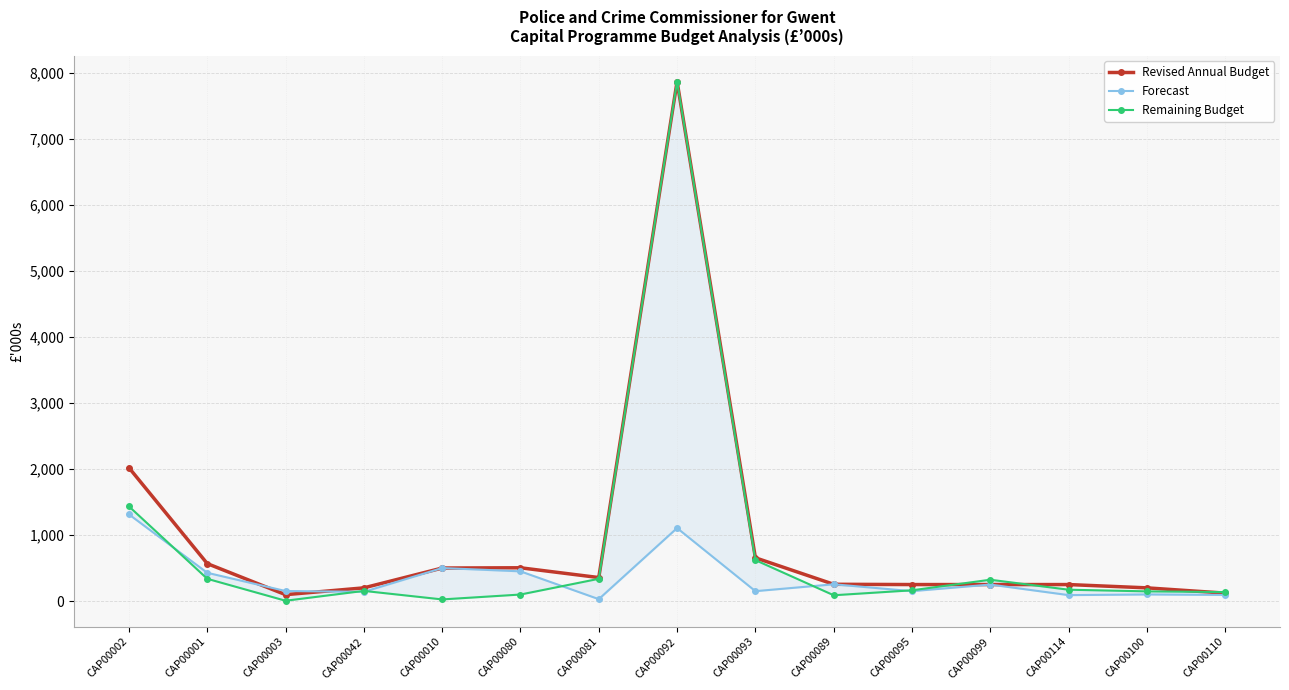

Between which two adjacent categories do Revised Annual Budget and Remaining Budget first intersect?

CAP00081 and CAP00092